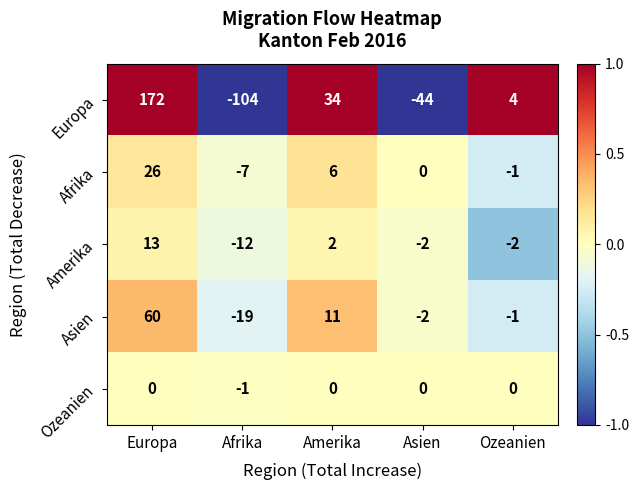

Rank the series at Europa from highest to lowest value.

Europa, Asien, Afrika, Amerika, Ozeanien